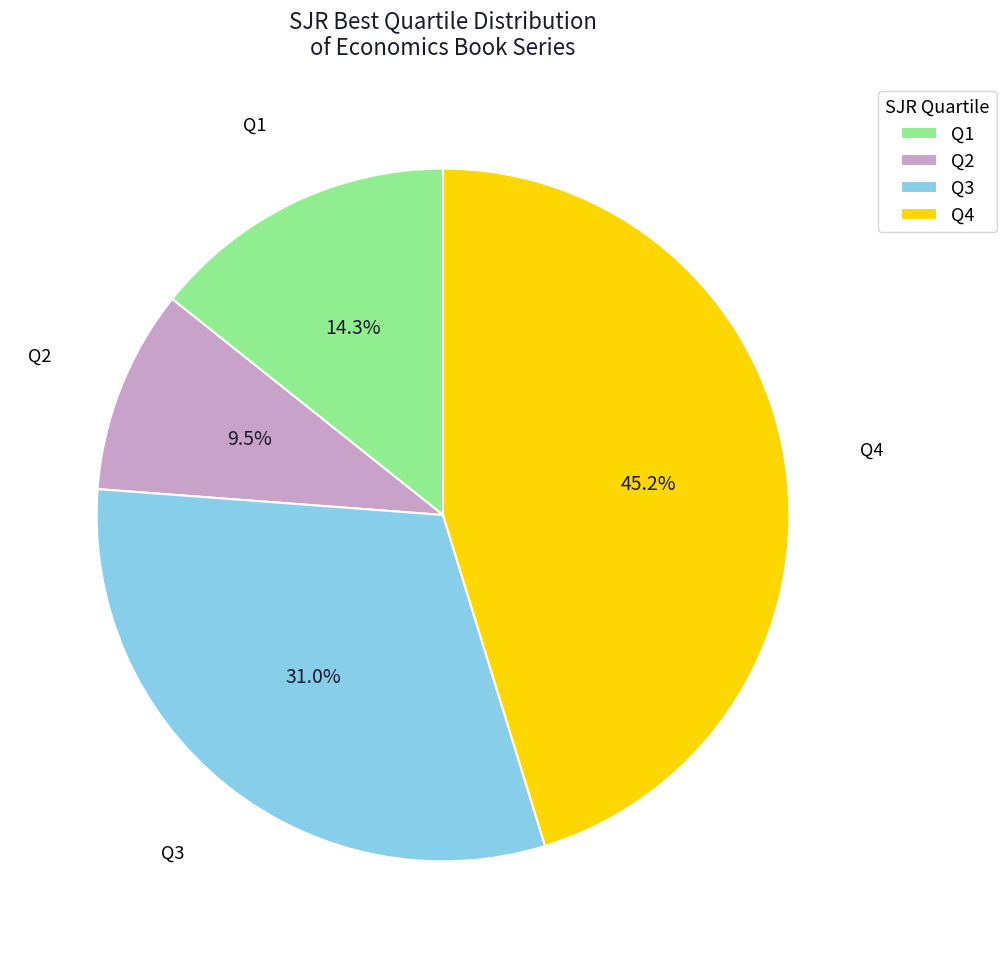

What is the total percentage of Q2 and Q3?

40.5%